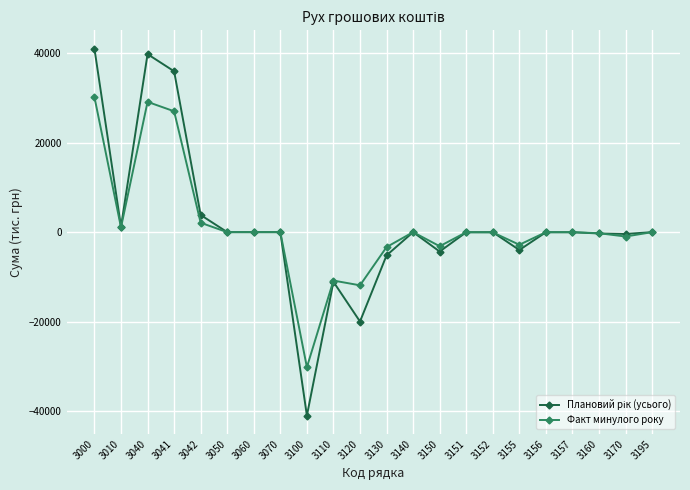

The Факт минулого року series shows 0 at 3050. True or false?

True